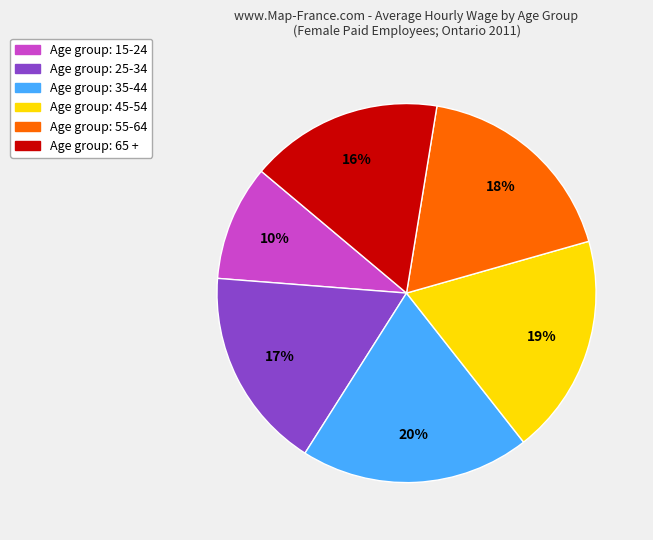

To the nearest percent, what is the difference between the largest and smallest slice percentages?

10%